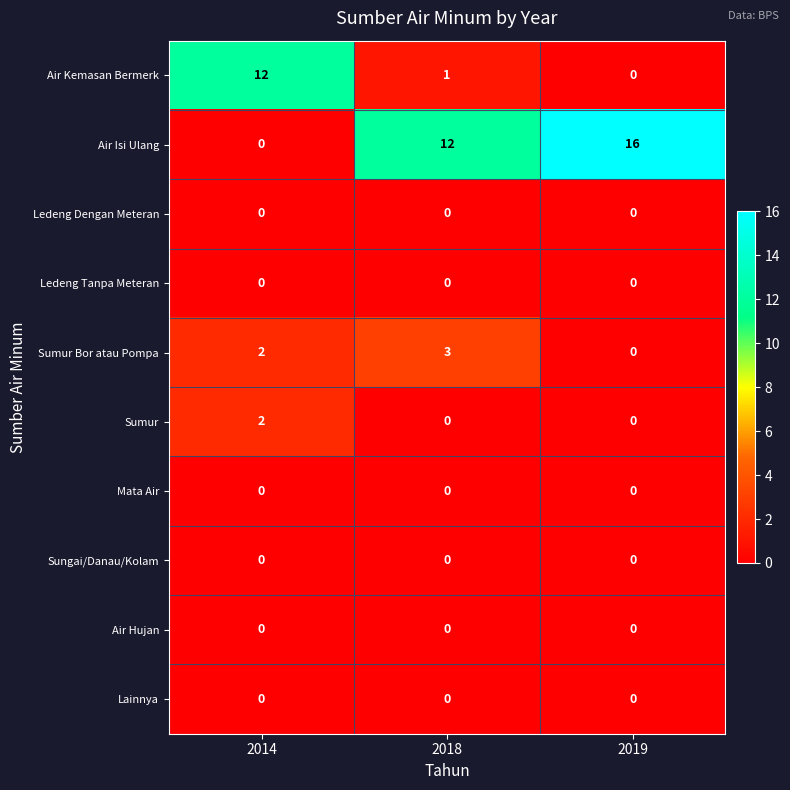

Reading left to right, what are all the values shown in this chart?

Air Kemasan Bermerk: 2014=12	2018=1	2019=0
Air Isi Ulang: 2014=0	2018=12	2019=16
Ledeng Dengan Meteran: 2014=0	2018=0	2019=0
Ledeng Tanpa Meteran: 2014=0	2018=0	2019=0
Sumur Bor atau Pompa: 2014=2	2018=3	2019=0
Sumur: 2014=2	2018=0	2019=0
Mata Air: 2014=0	2018=0	2019=0
Sungai/Danau/Kolam: 2014=0	2018=0	2019=0
Air Hujan: 2014=0	2018=0	2019=0
Lainnya: 2014=0	2018=0	2019=0